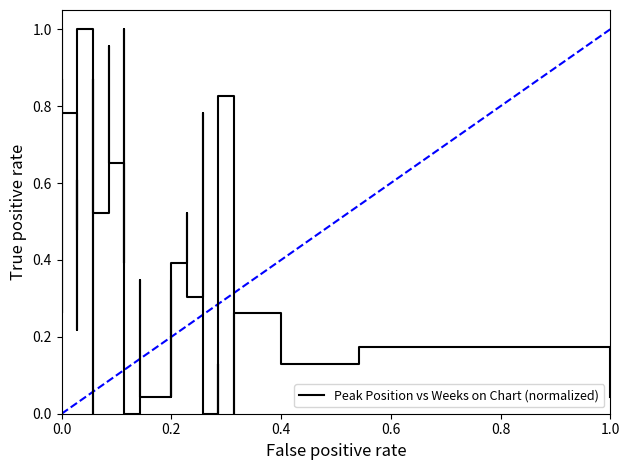

What is the sum of all values?

18.0